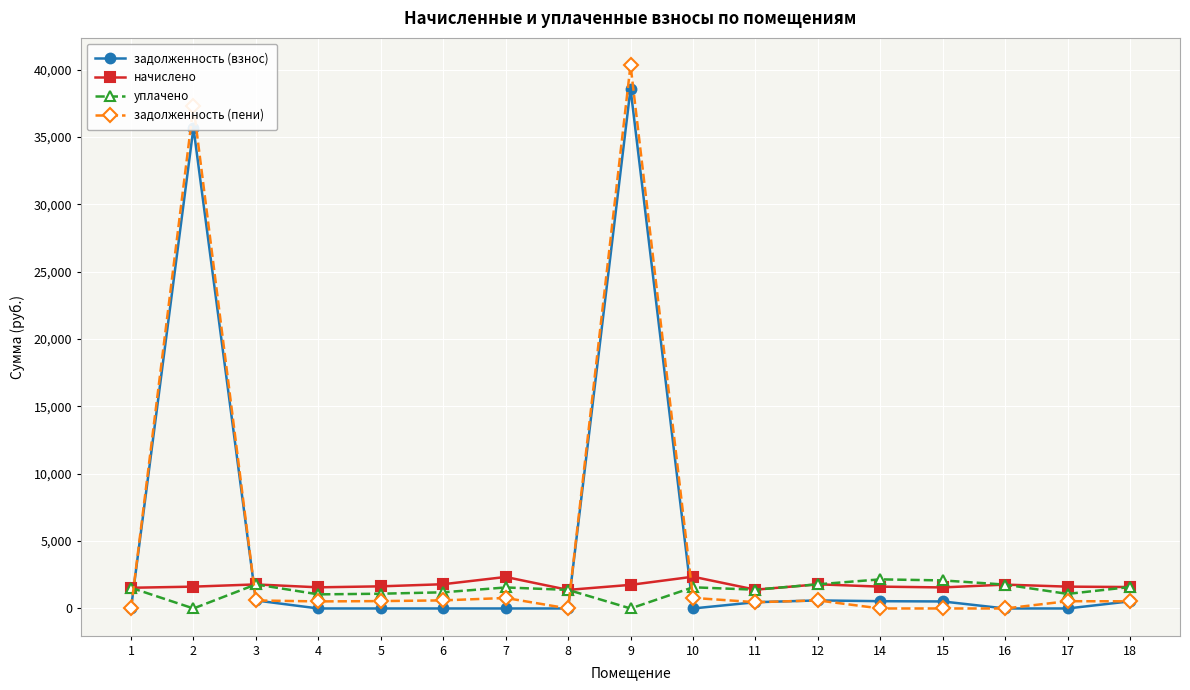

True or false: задолженность (взнос) has a value of 0.0 at 16.

True